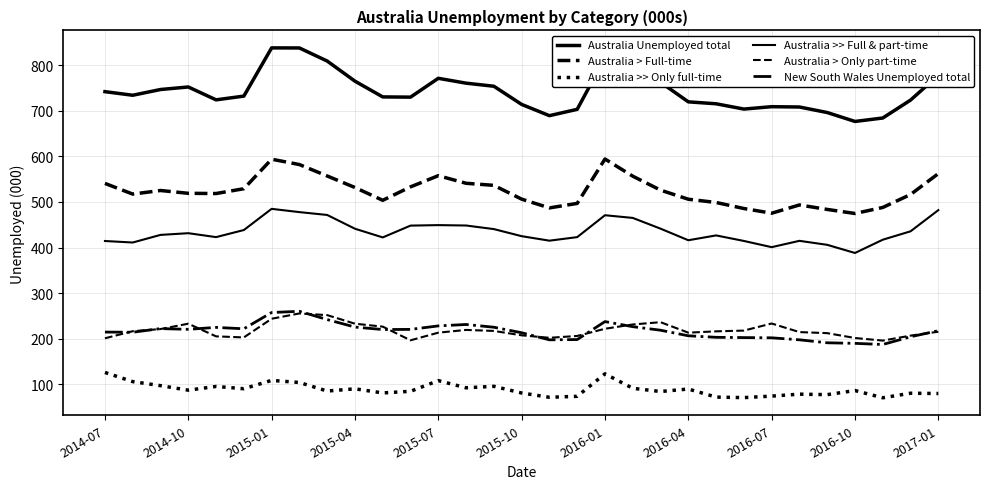

How many lines are shown in the chart?

6